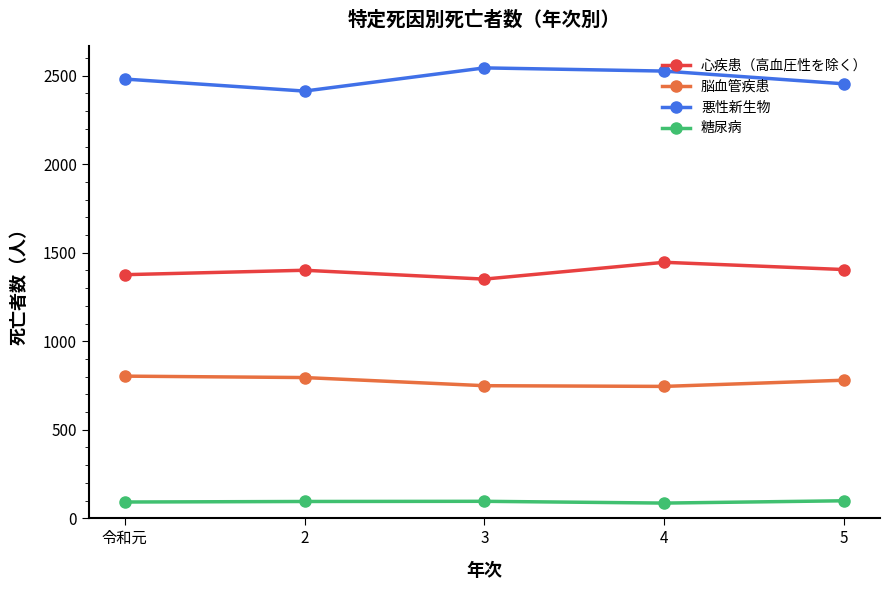

What is the label of the 2nd point from the left?

2